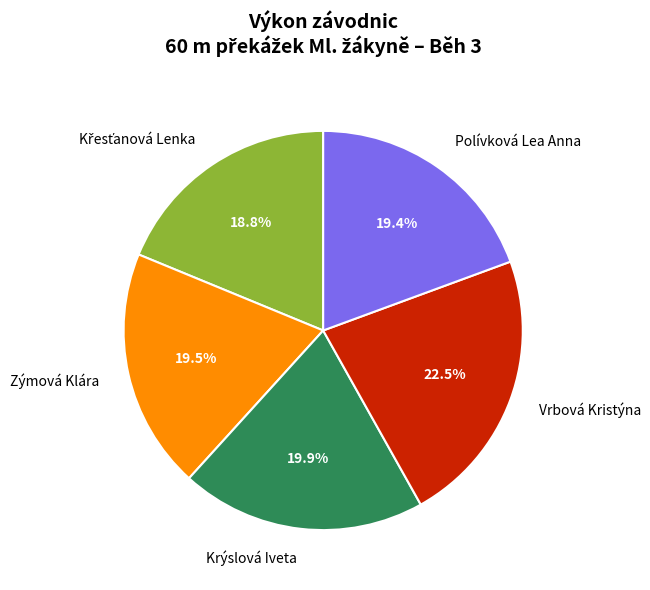

Which slice is the largest?

Vrbová Kristýna